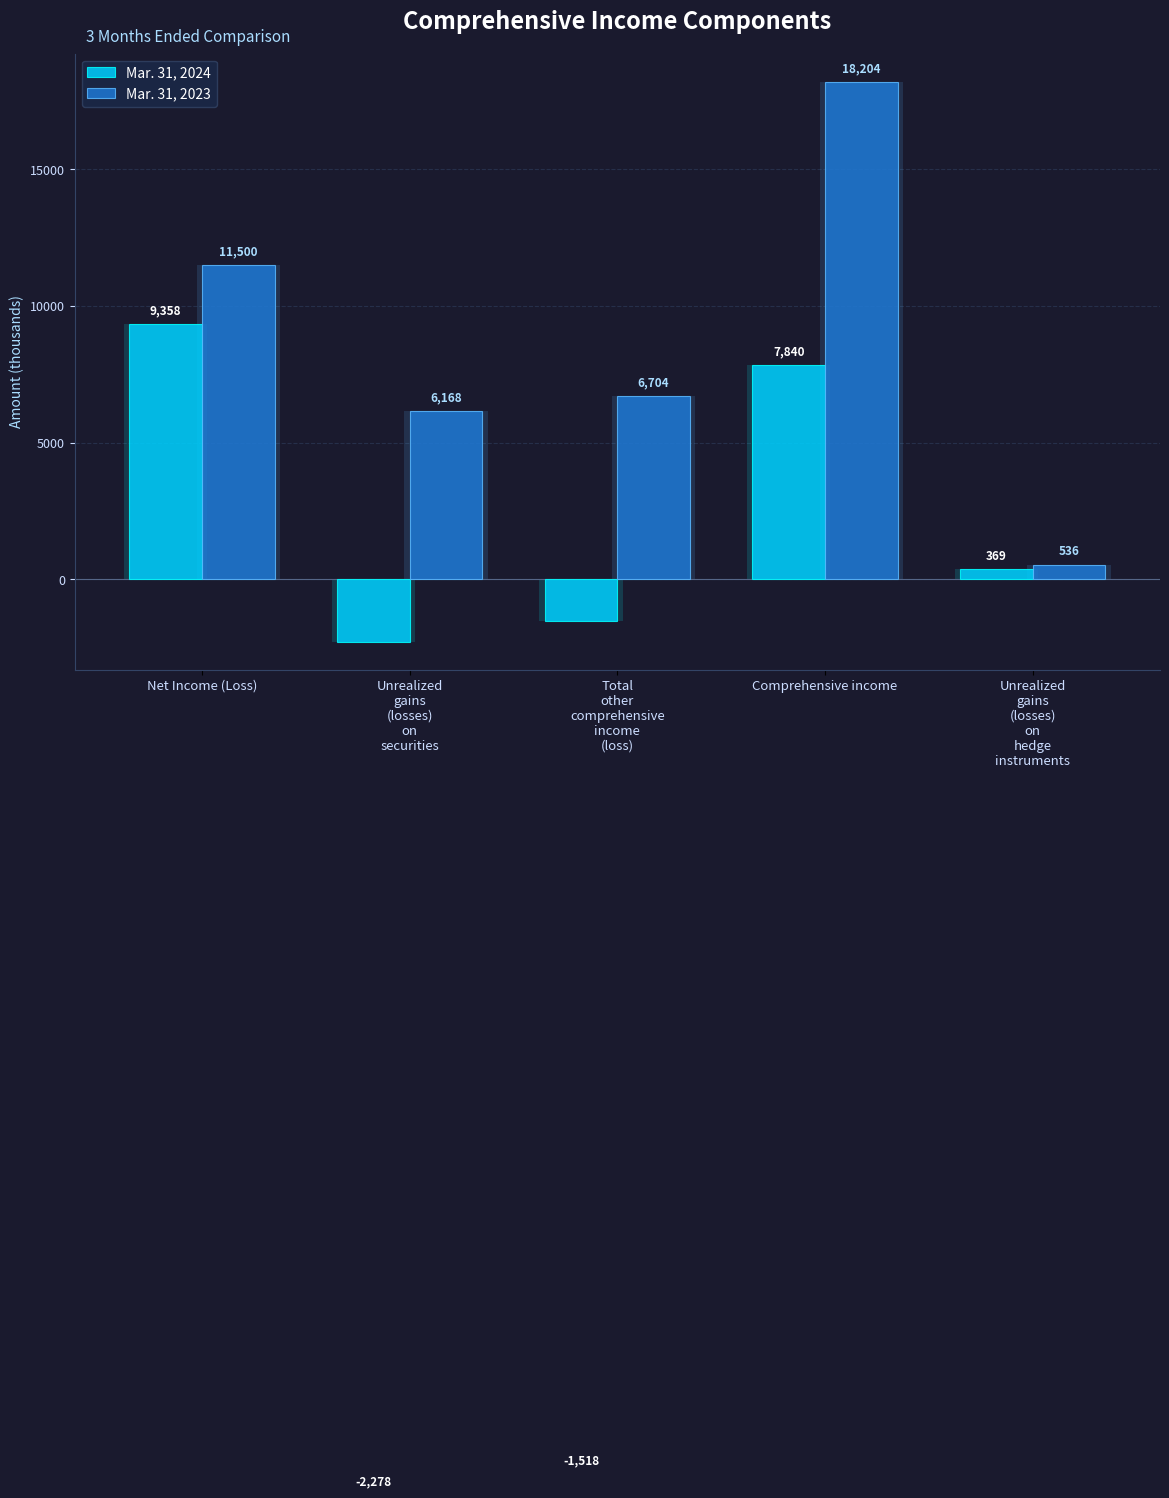

Reading left to right, what are all the values shown in this chart?

Mar. 31, 2024: 9358	-2278	-1518	7840	369
Mar. 31, 2023: 11500	6168	6704	18204	536